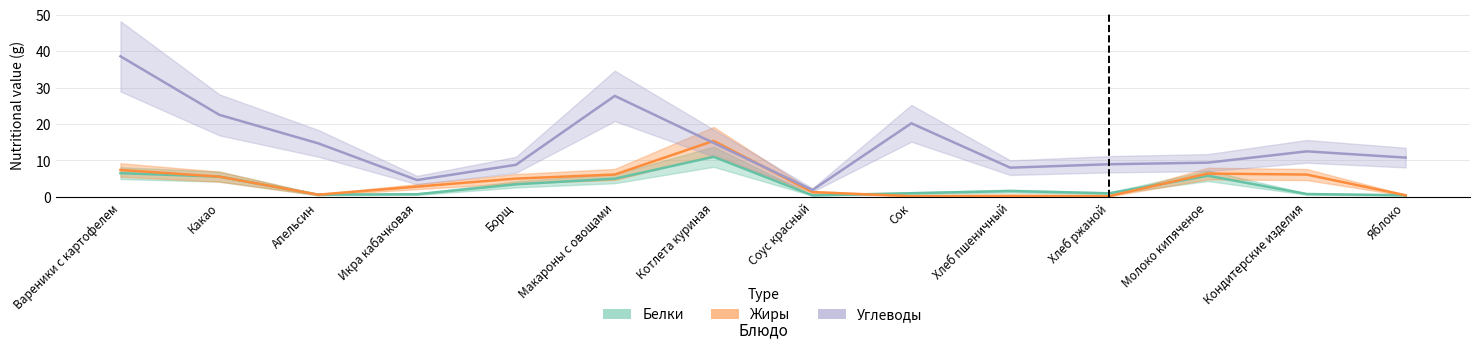

What is the label of the 1st point from the left?

Вареники с картофелем